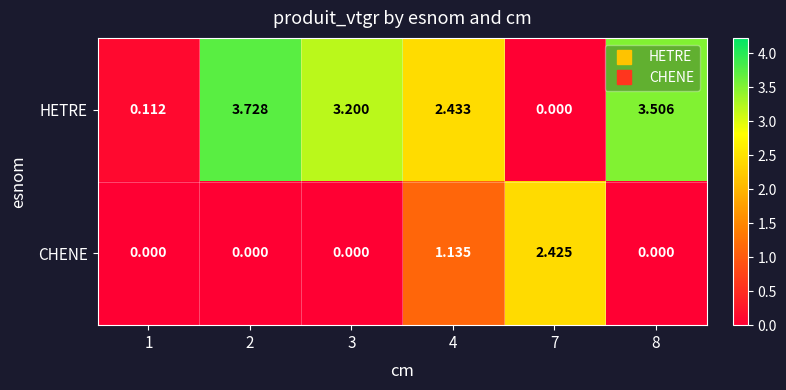

Which label corresponds to the largest value in the chart?

2